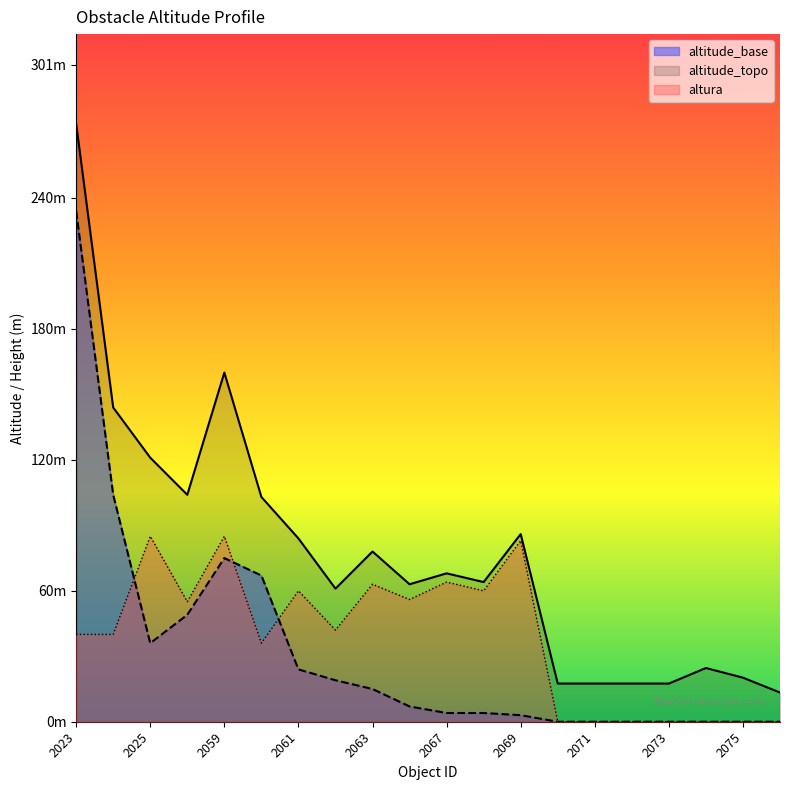

Which series has the largest total across all categories?

altitude_topo